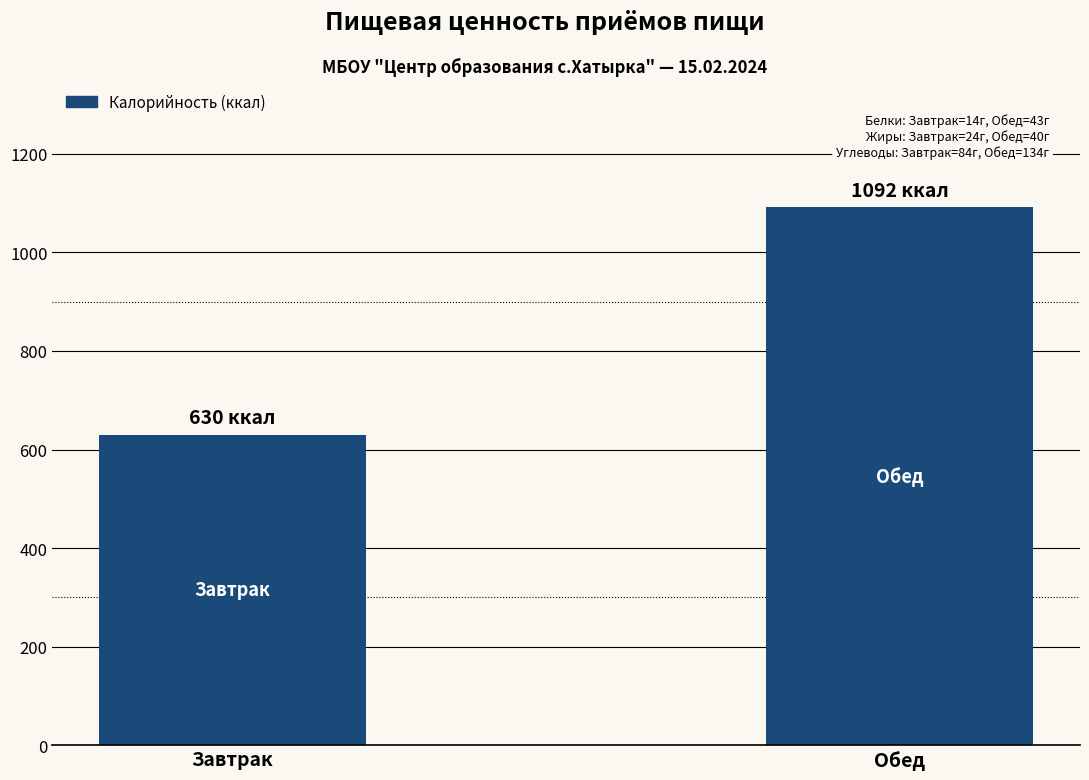

What is the label of the 2nd bar from the right?

Завтрак